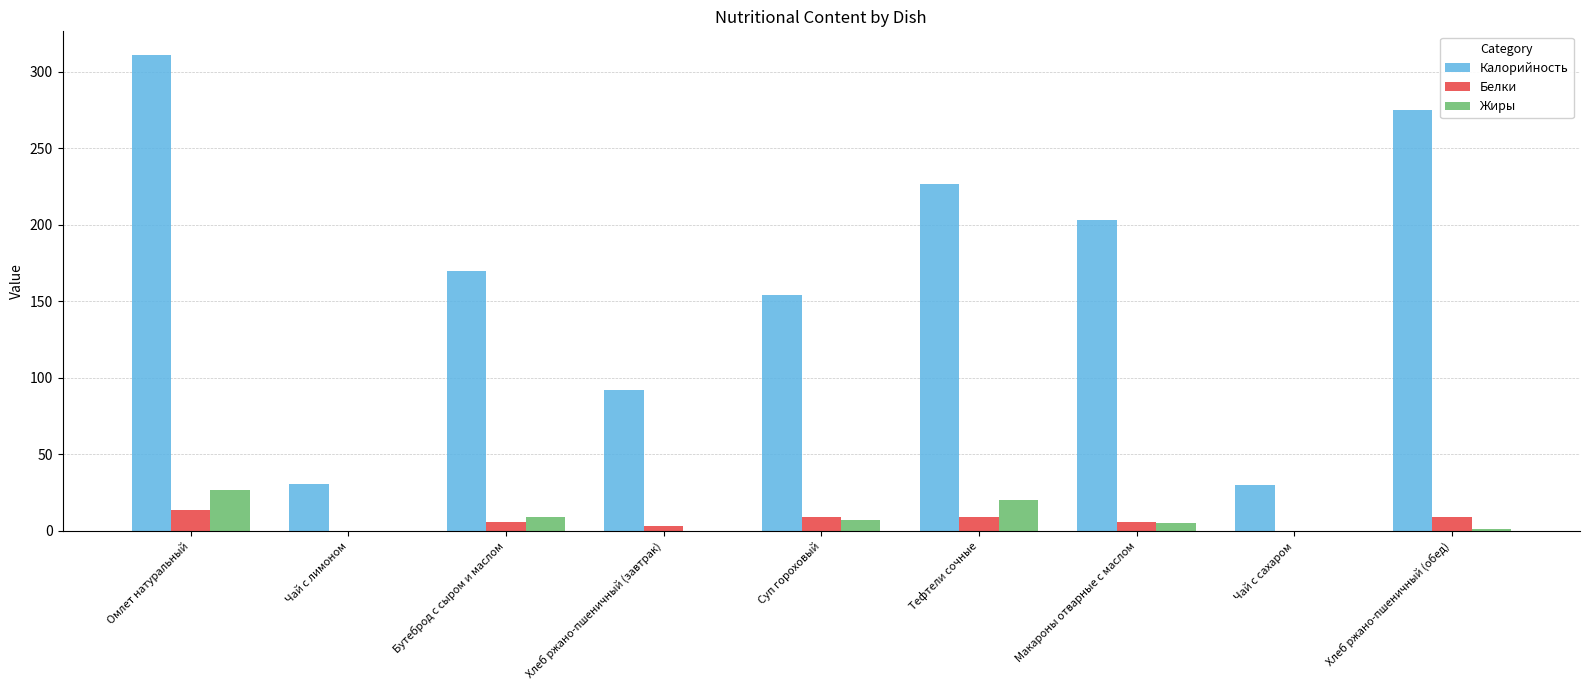

What is the sum of the Калорийность values at Тефтели сочные and Чай с сахаром?

257